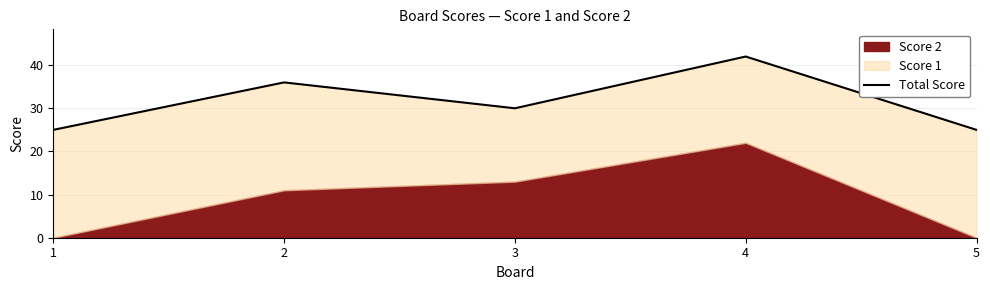

Reading right to left, what are all the values shown in this chart?

5=25	4=42	3=30	2=36	1=25